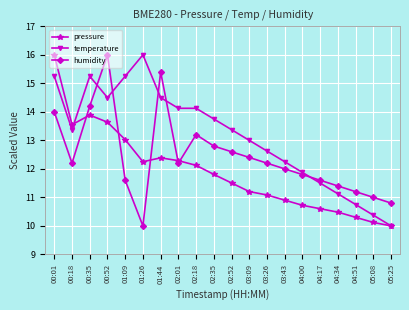

List the series in order of their overall mean, lowest first.

pressure, humidity, temperature